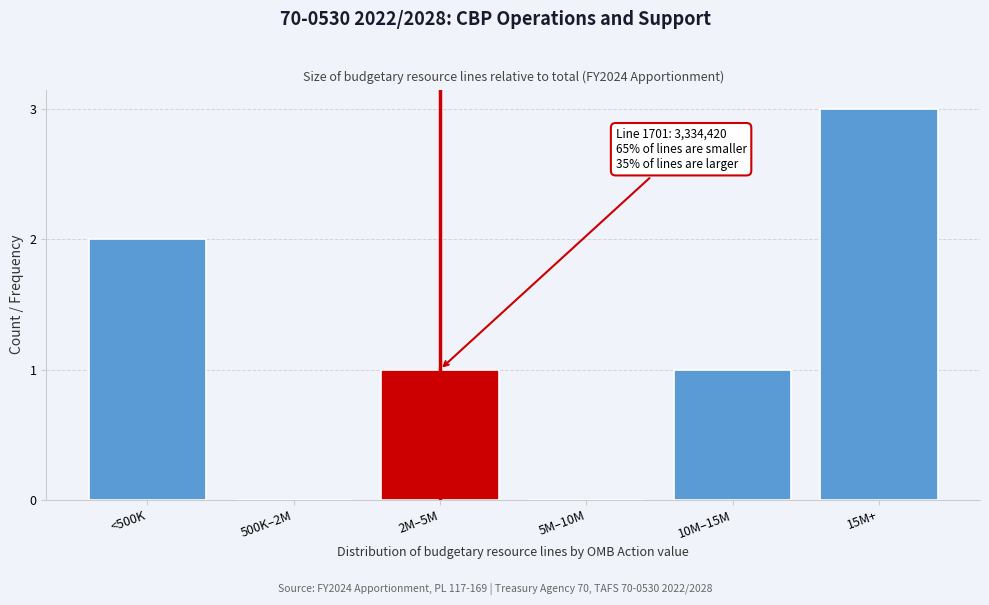

Reading left to right, list all the values displayed in this chart.

<500K=2	500K–2M=0	2M–5M=1	5M–10M=0	10M–15M=1	15M+=3